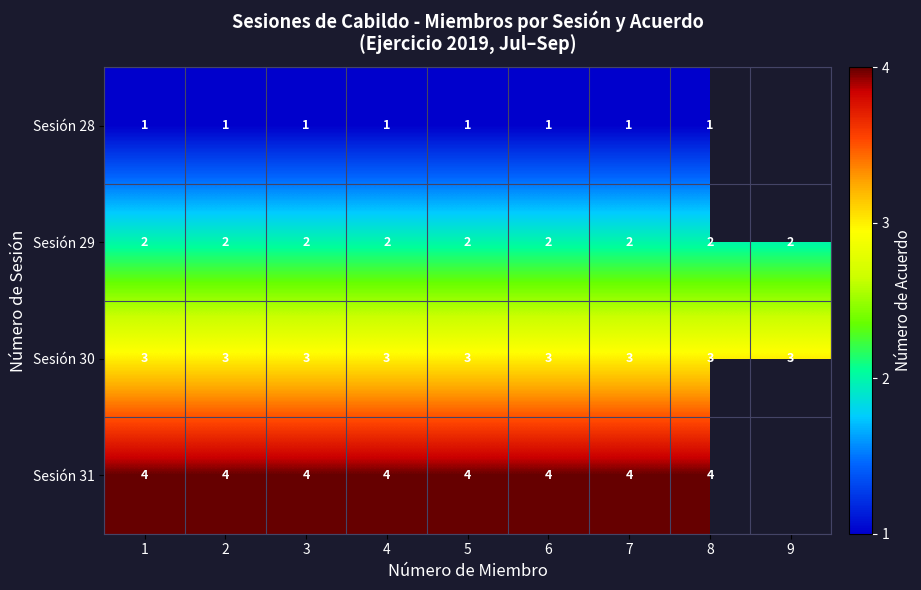

What is the approximate value of Sesión 30 at 1?

3